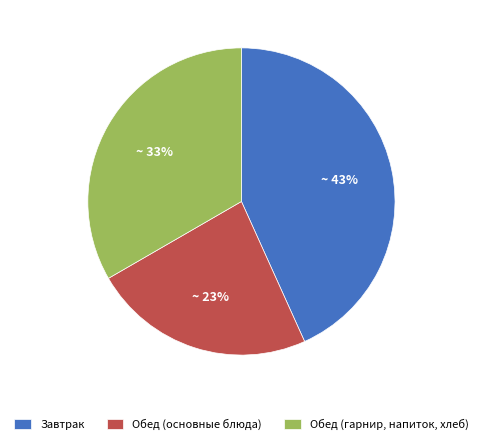

Is the sum of Обед (основные блюда) and Обед (гарнир, напиток, хлеб) greater than half?

Yes